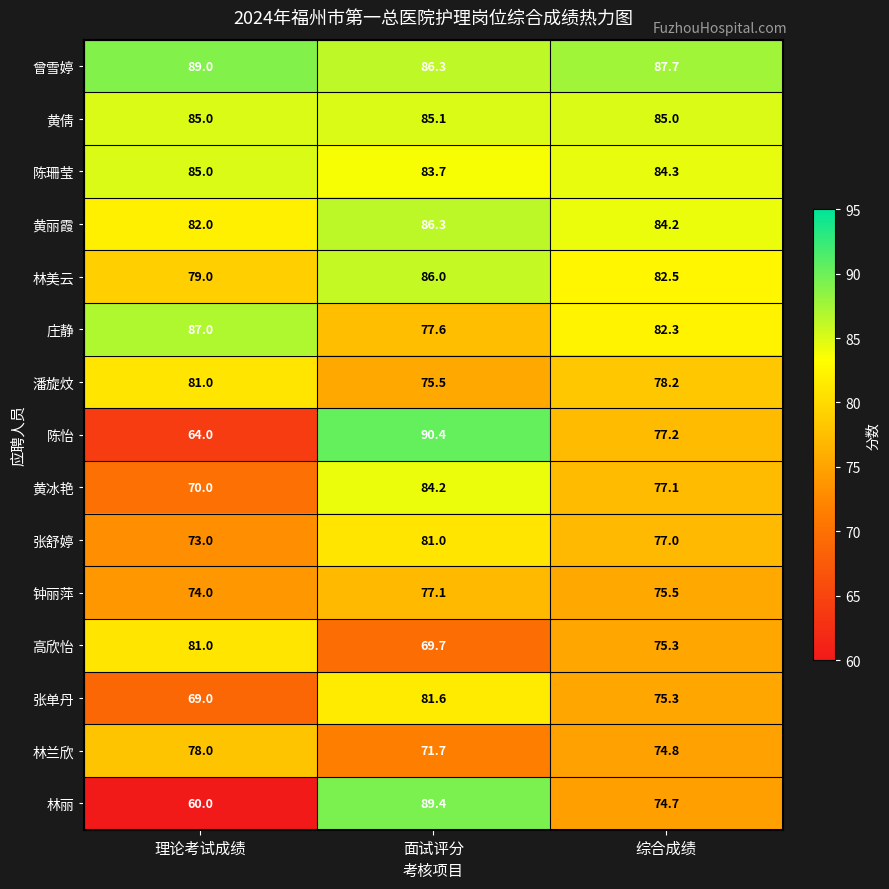

Which series changed the most between 面试评分 and 综合成绩?

林丽